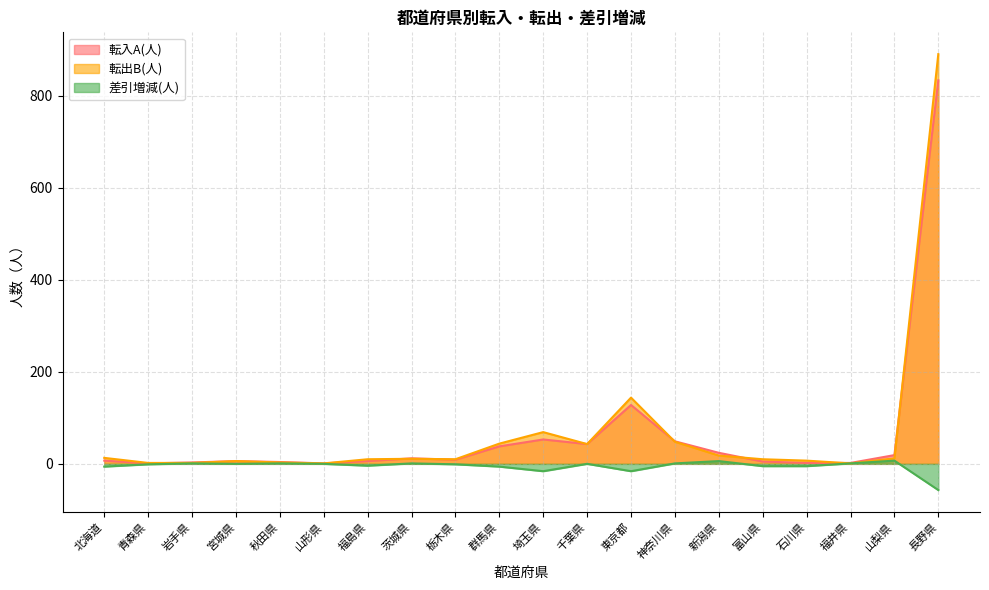

The value of 差引増減(人) at 東京都 is -22. True or false?

False